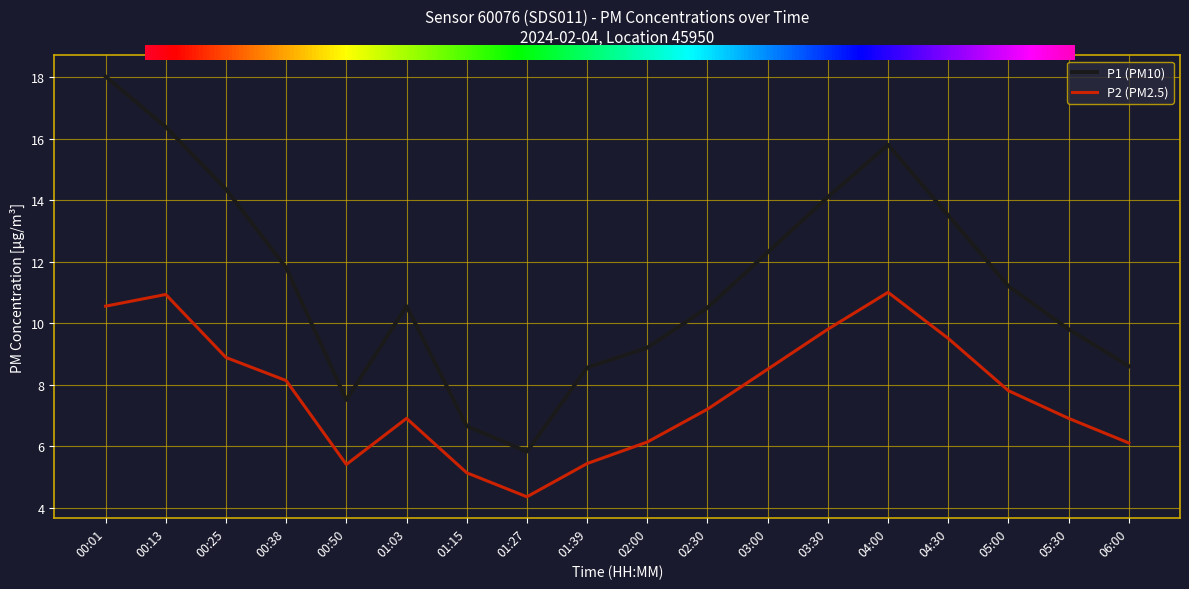

What is the value of the P2 (PM2.5) point at the 12th from the left?

8.5